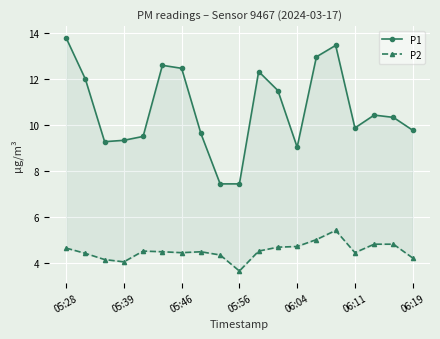

Count the number of data series in this chart.

2